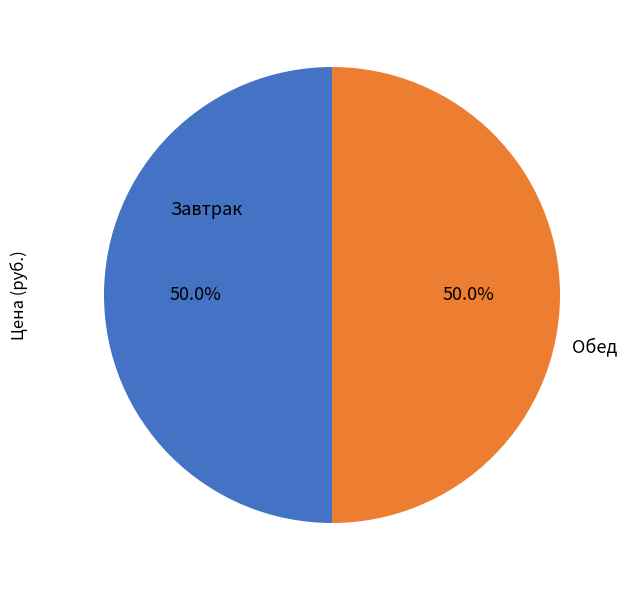

Count the number of slices in the pie.

2